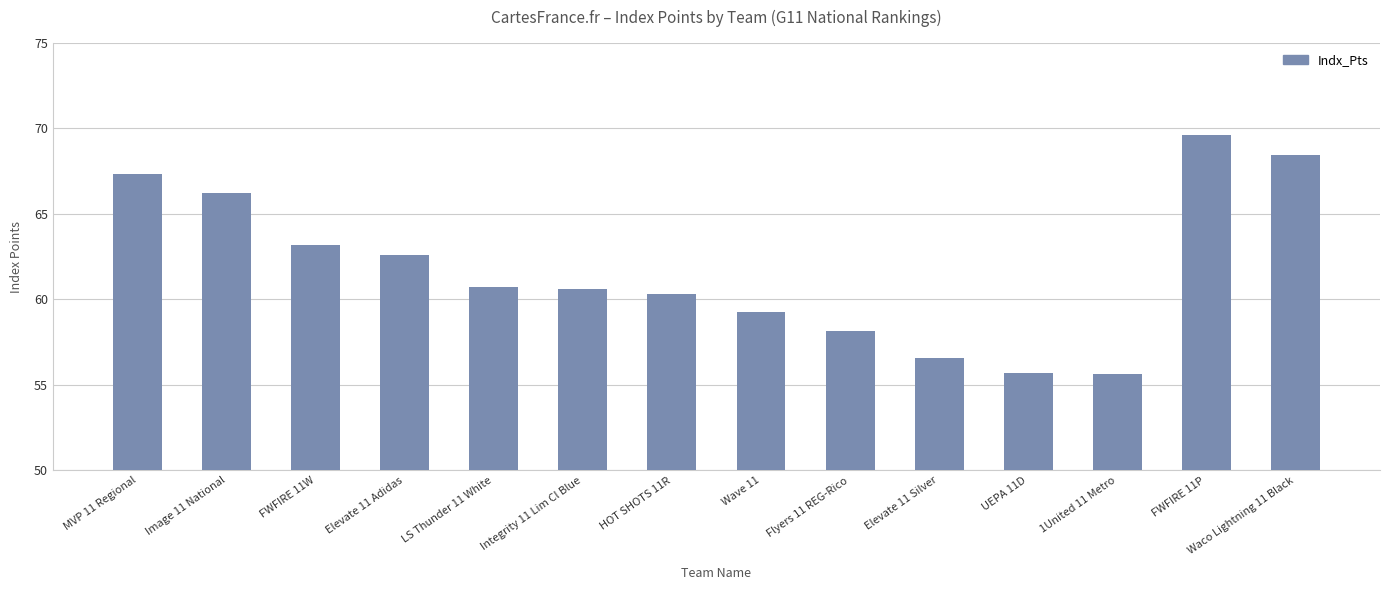

How many series are shown in this chart?

1